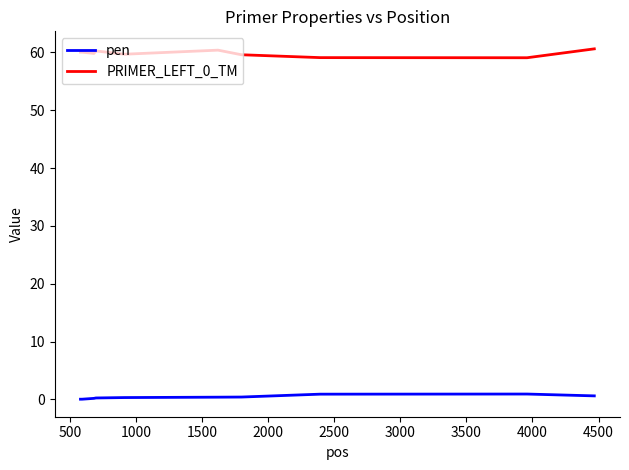

What is the greatest value displayed?

60.6